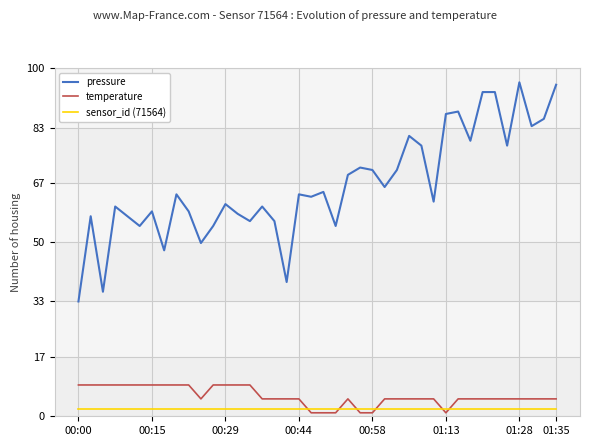

What is the minimum value shown in the chart?

1.0